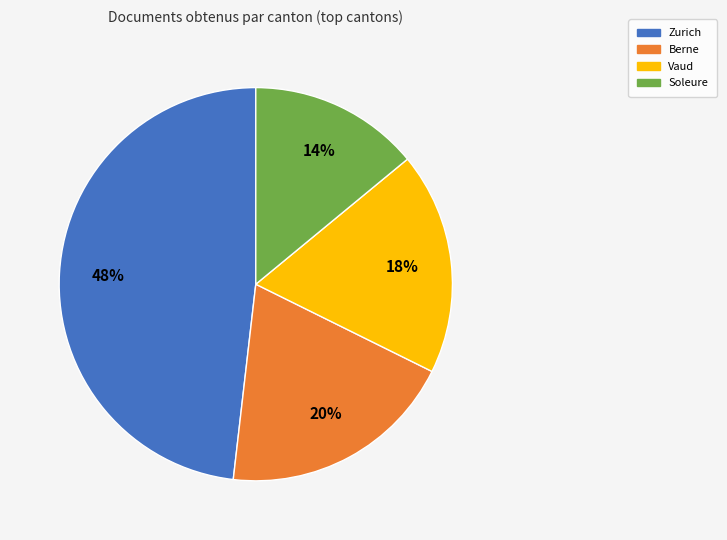

To the nearest percent, what is the difference between the largest and smallest slice percentages?

34%